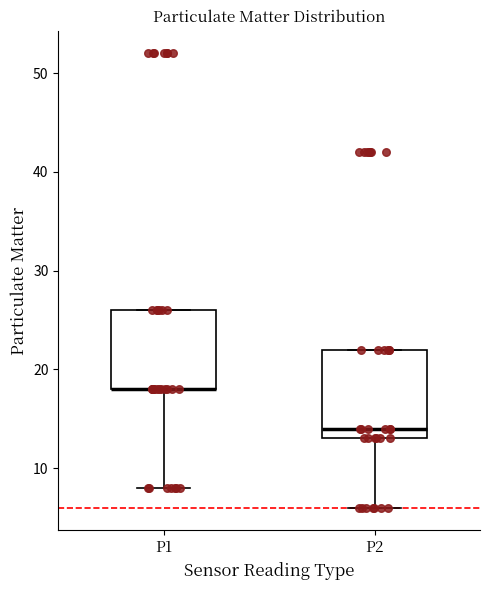

Where does the lower whisker of the box for P2 end on the y-axis? The values are not printed on the chart, so give them approximately, as read against the axis.

6